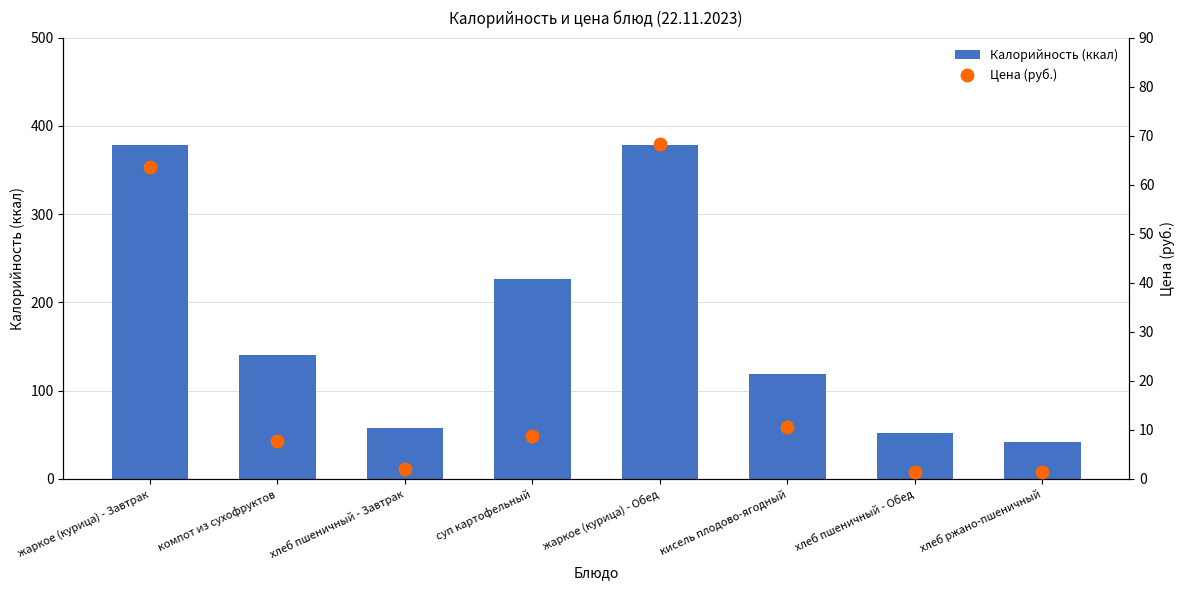

At компот из сухофруктов, list the series in order from smallest to largest.

Цена (руб.), Калорийность (ккал)